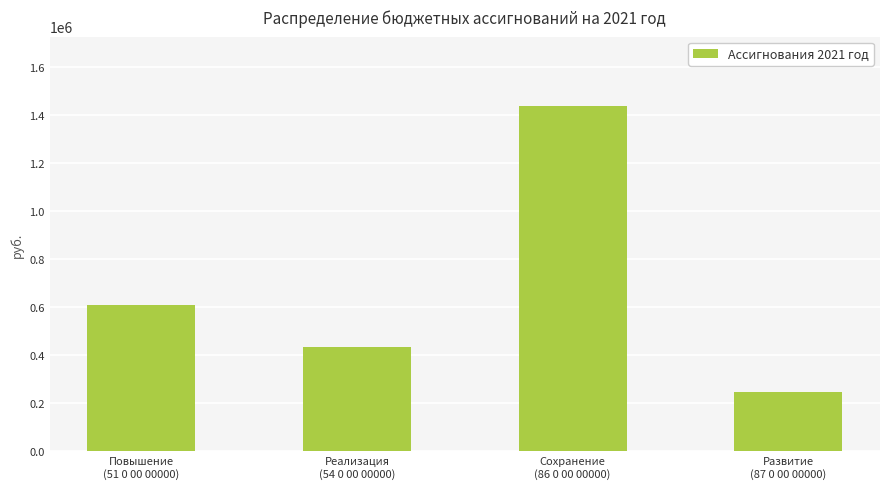

What is the value of the 3rd bar from the left?

1440355.2